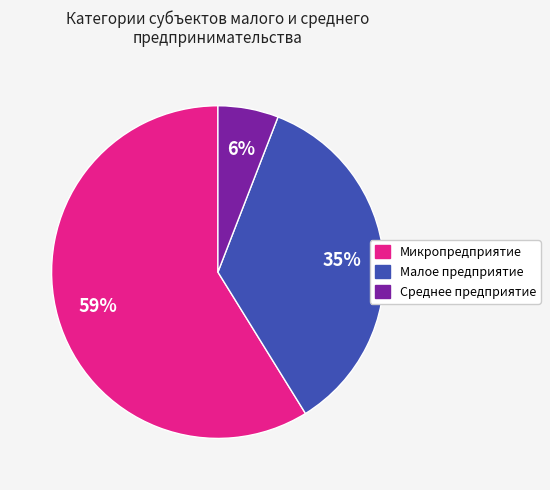

Between Микропредприятие and Среднее предприятие, which is larger?

Микропредприятие